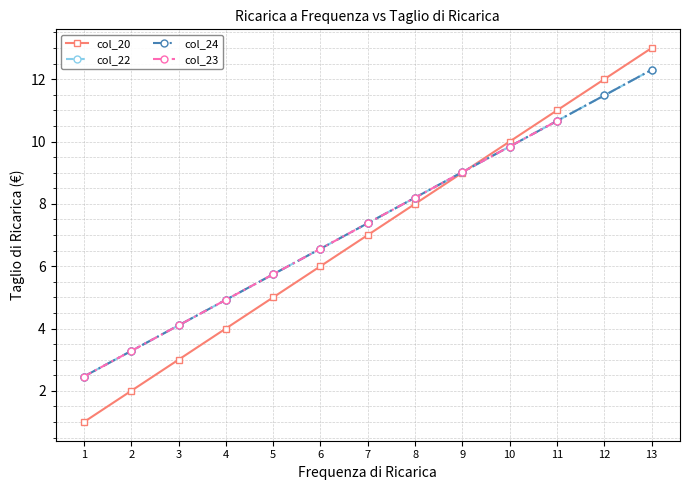

What is the sum of the col_20 values at 9 and 12?

21.0